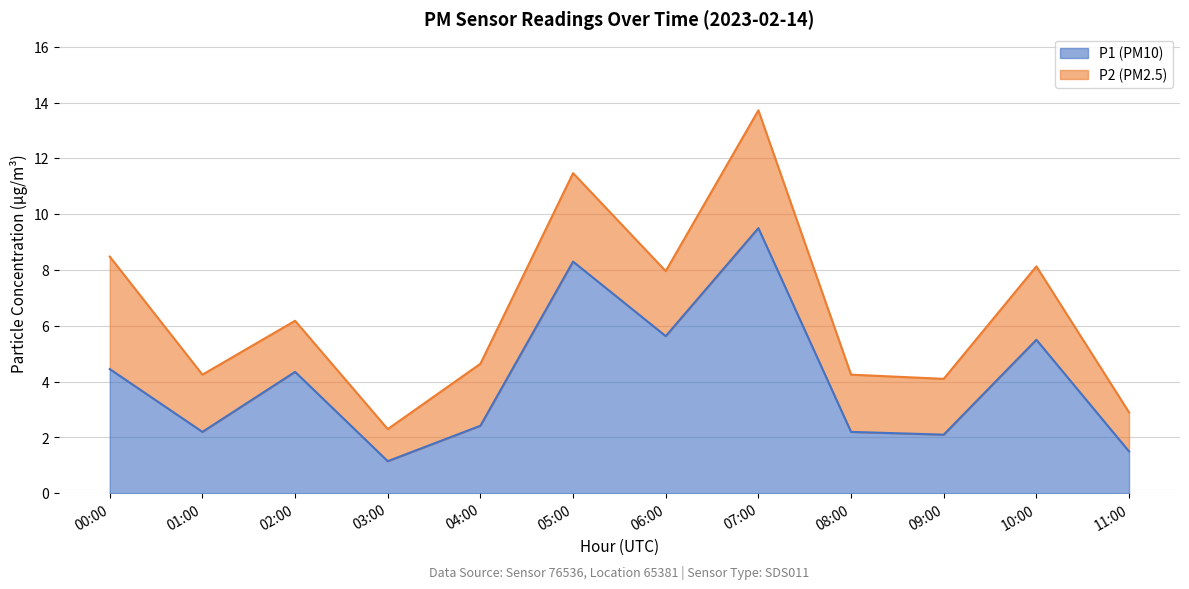

What is the difference between the values at 06:00 and 08:00?

3.4